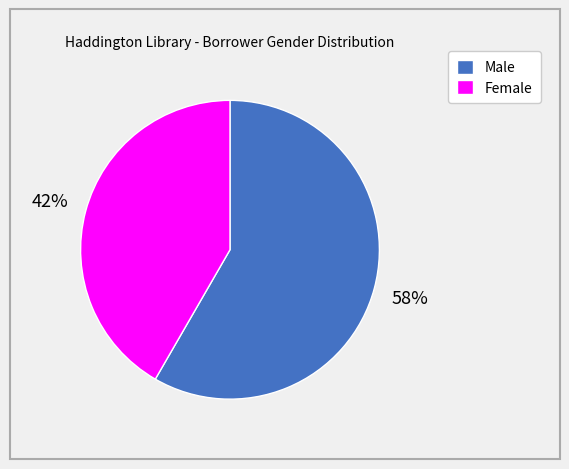

Is the sum of Female and Male greater than half?

Yes